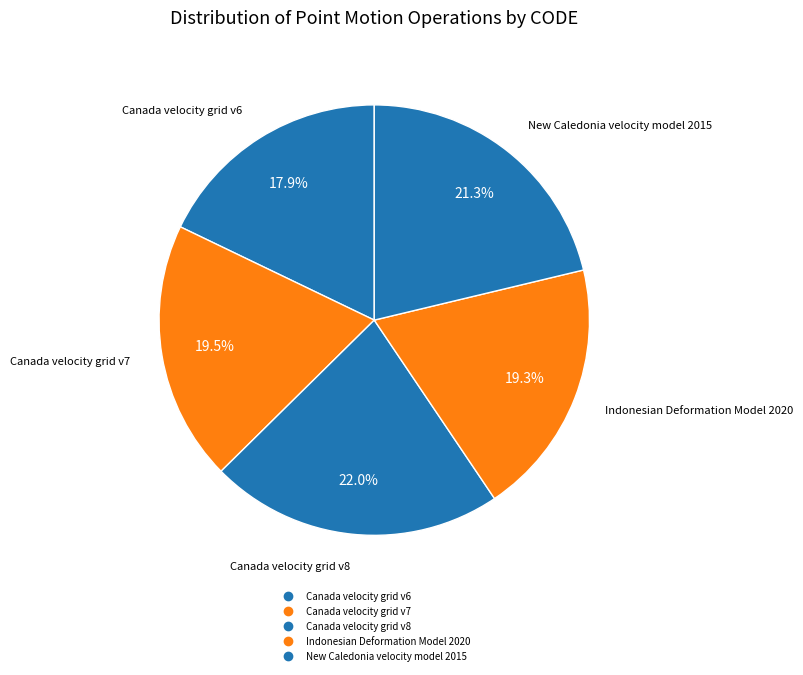

Count the number of slices in the pie.

5